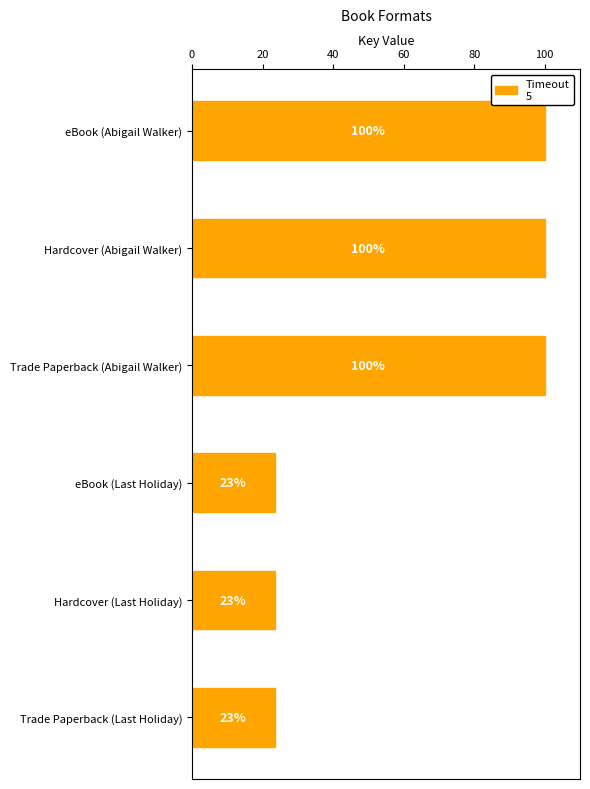

The chart shows a value of 23.4 at eBook (Last Holiday). True or false?

True